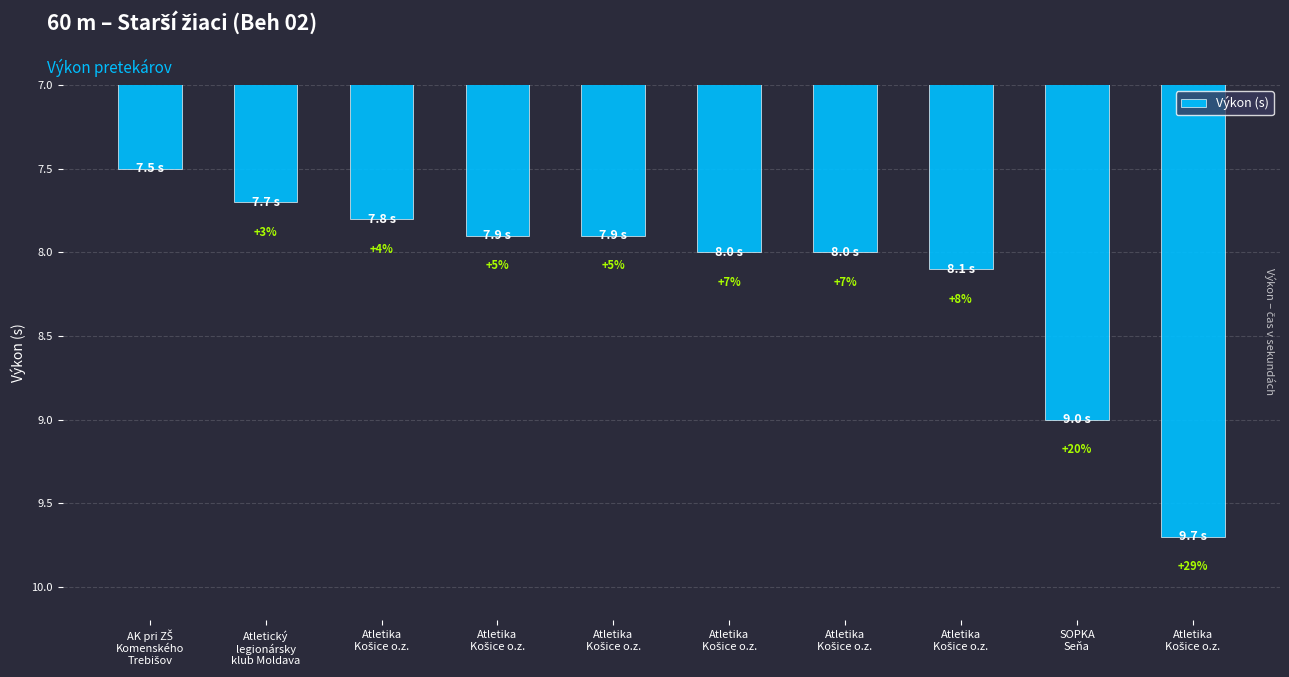

How many bars are there in total?

10